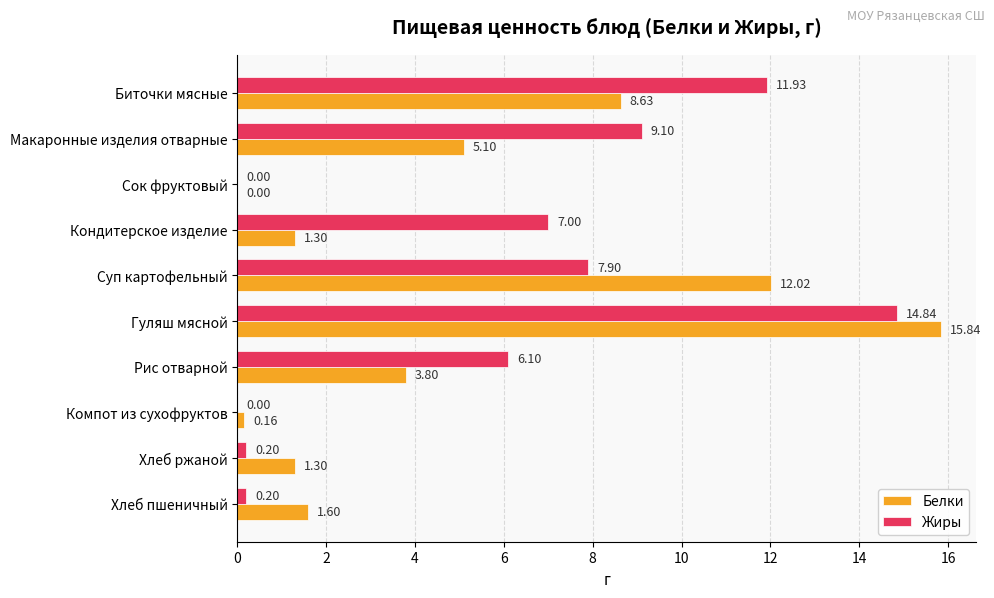

Where is Жиры nearest to the value 7?

Кондитерское изделие